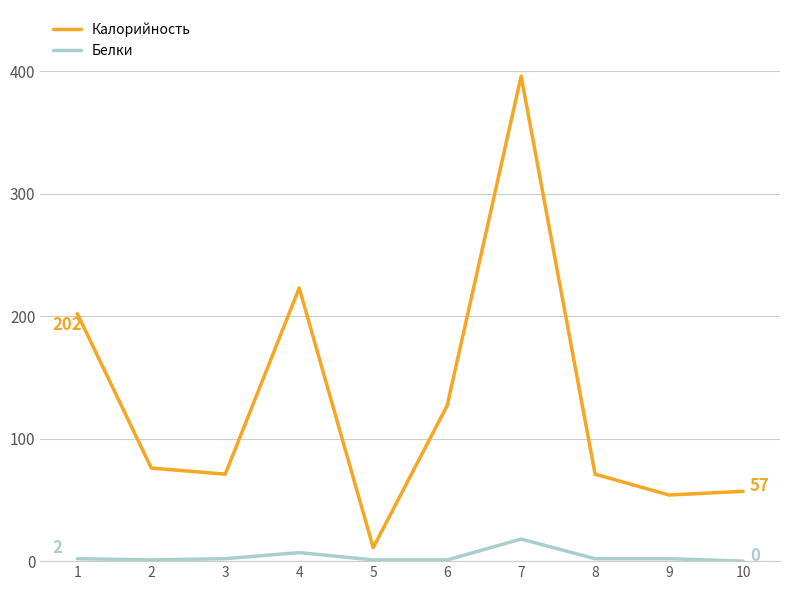

At which category is the sum across all series the highest?

7